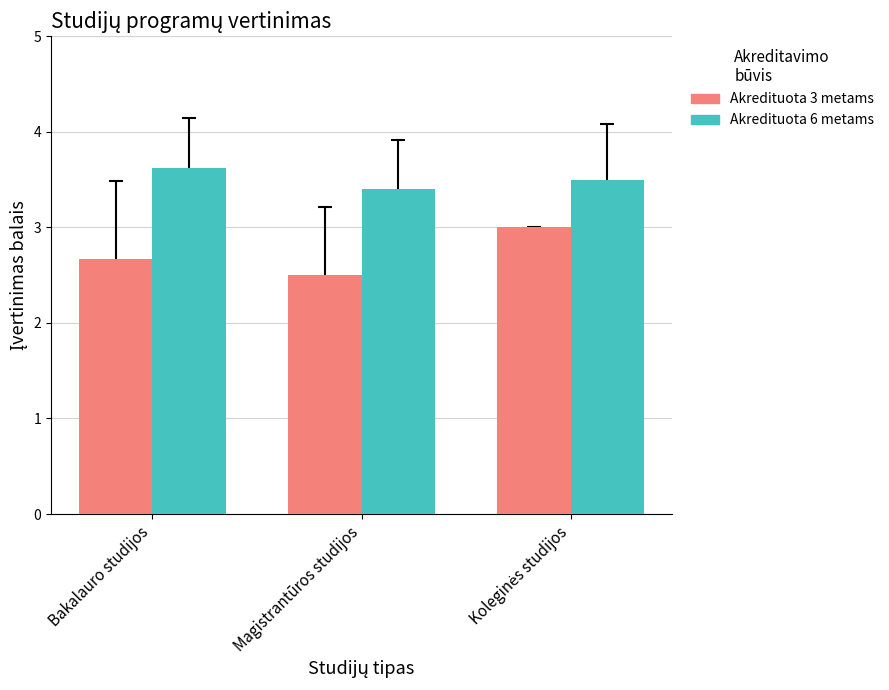

Reading left to right, list all the values displayed in this chart.

Akredituota 3 metams: 2.7	2.5	3.0
Akredituota 6 metams: 3.6	3.4	3.5